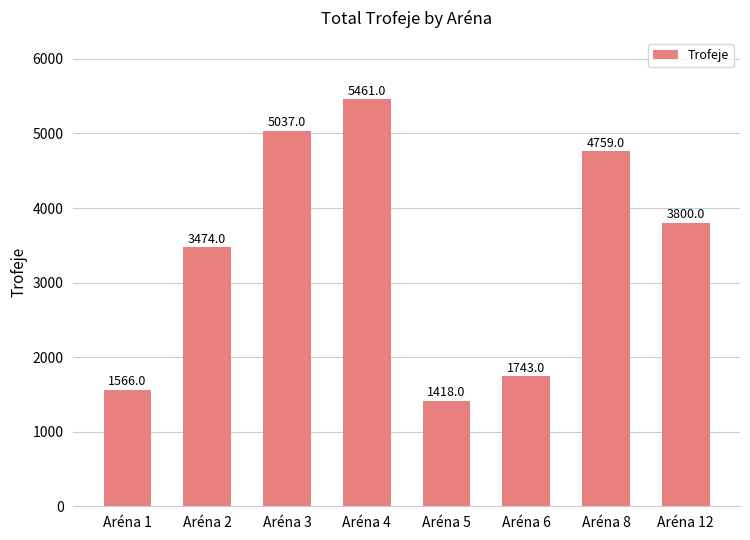

Rank the categories by value from highest to lowest.

Aréna 4, Aréna 3, Aréna 8, Aréna 12, Aréna 2, Aréna 6, Aréna 1, Aréna 5